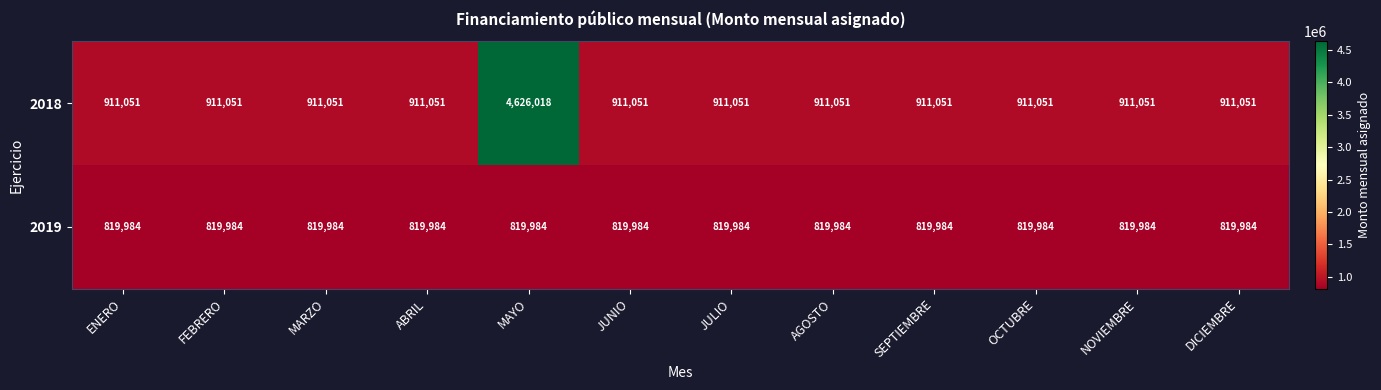

Rank the series at ABRIL from highest to lowest value.

2018, 2019